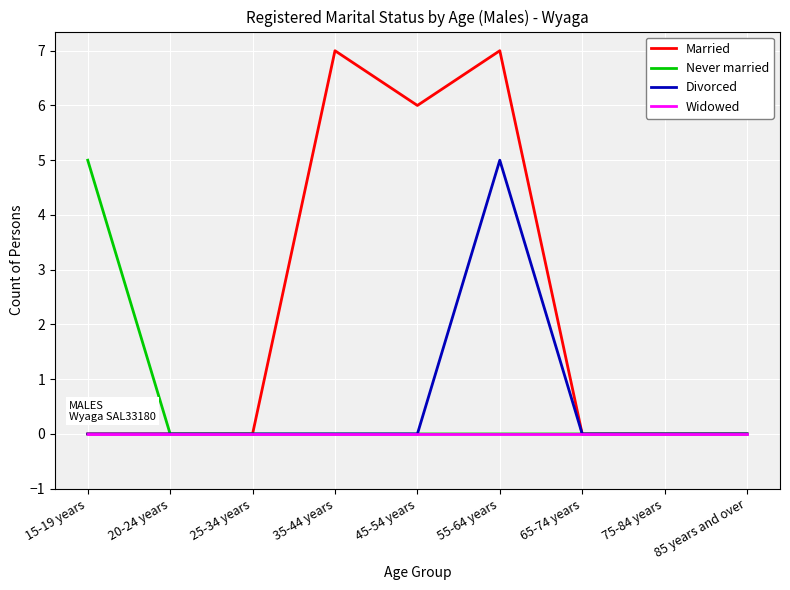

What position from the left is 20-24 years?

2